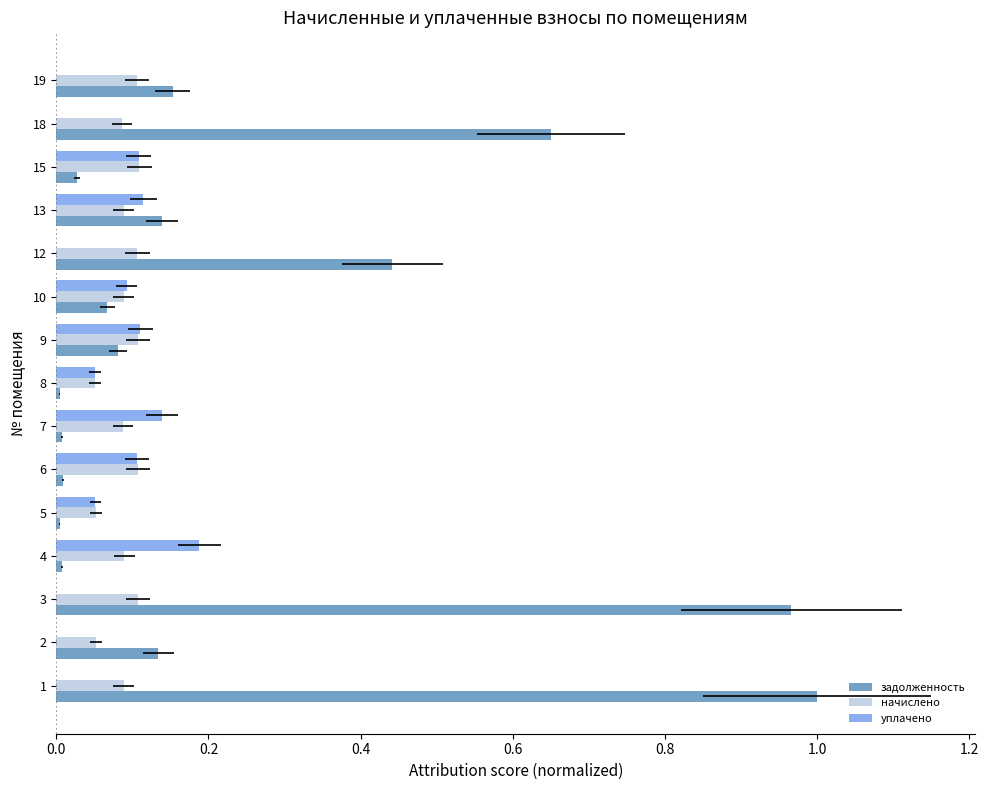

Which series changed the most between 1 and 4?

задолженность